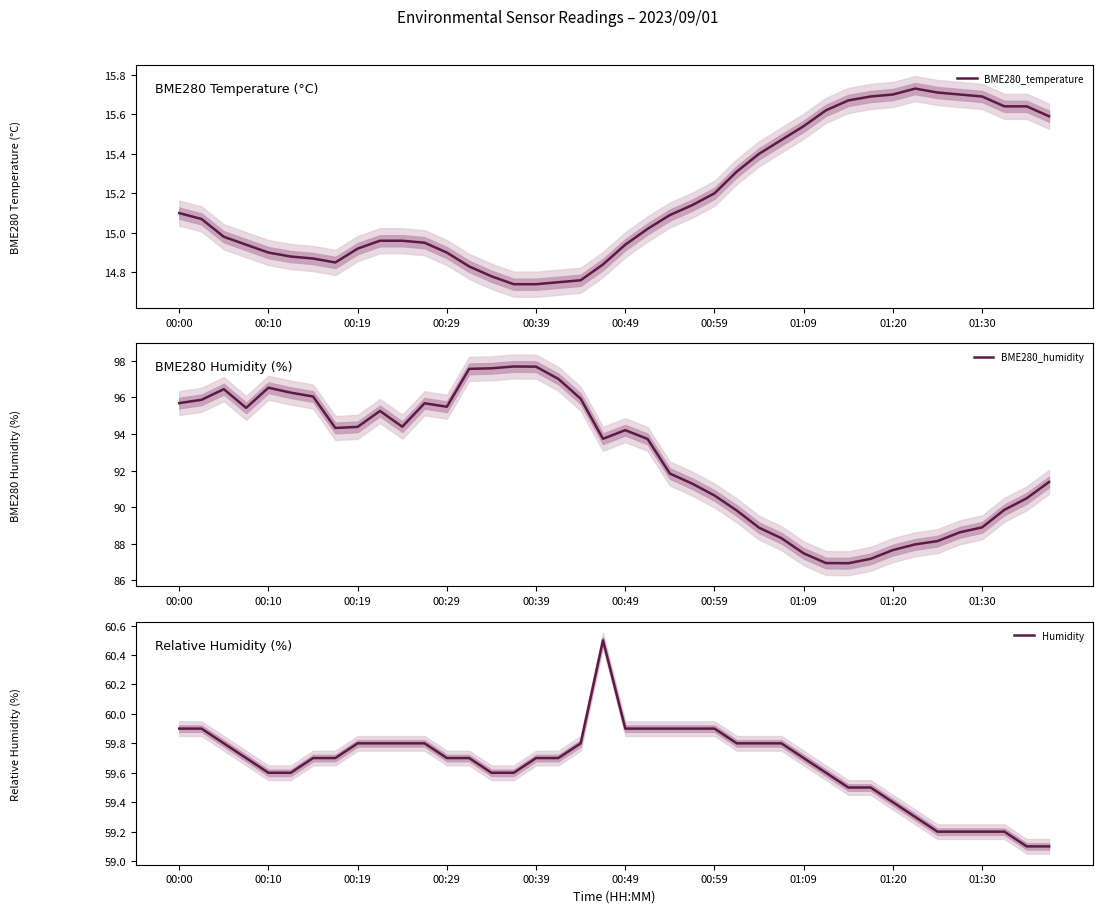

What is the value of the BME280_temperature point at the 16th from the left?

14.7